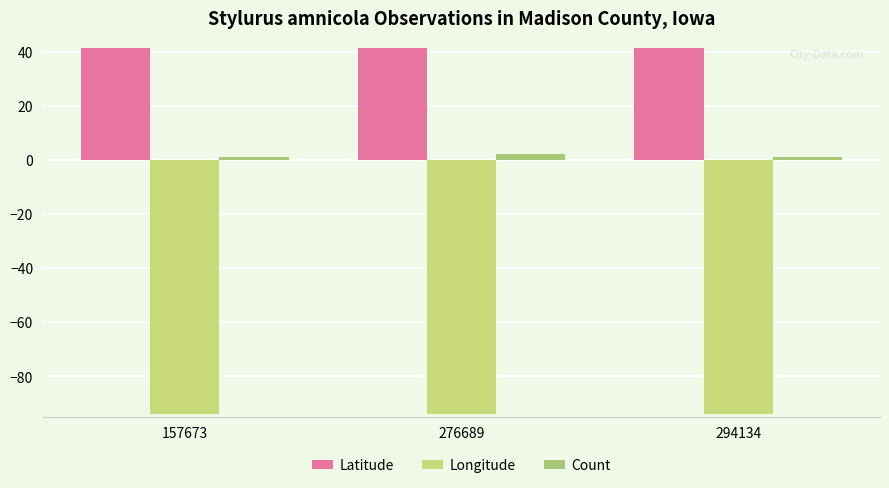

What is the difference between the highest and lowest values at 294134?

135.4